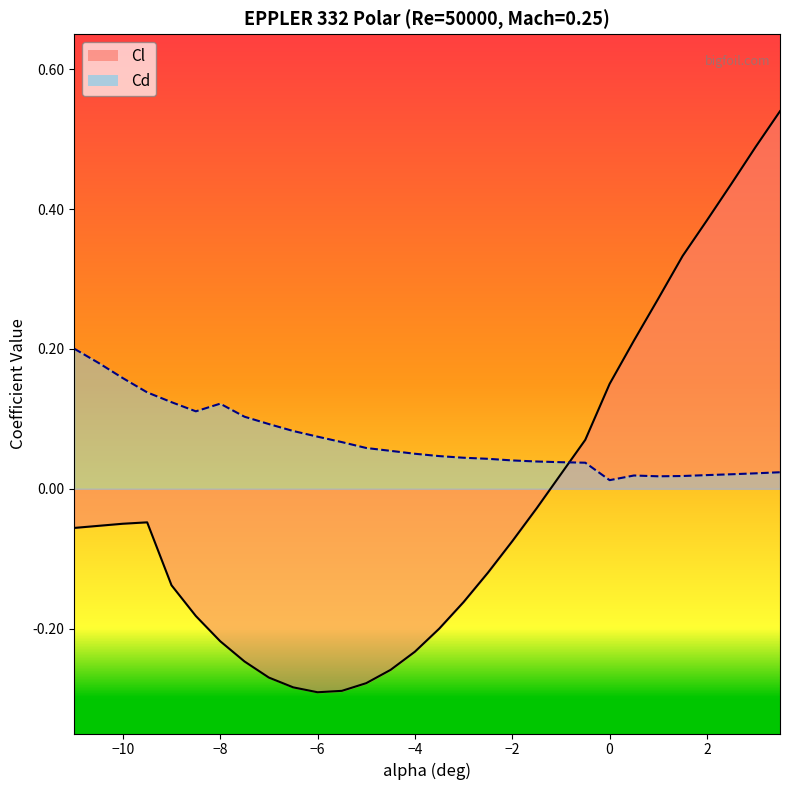

What is the label of the 18th point from the left?

-2.5